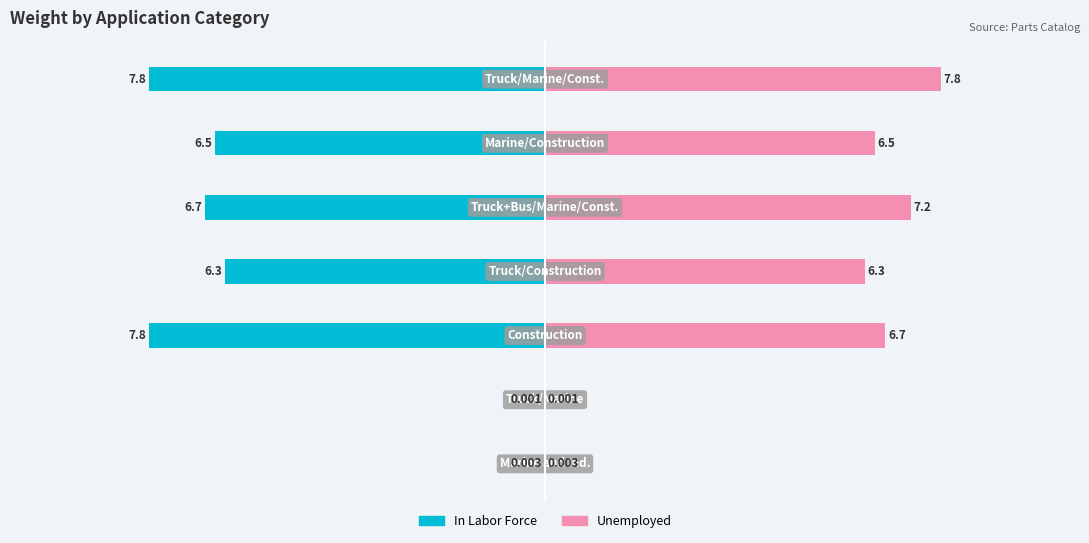

What is the highest value of the Unemployed series?

7.8